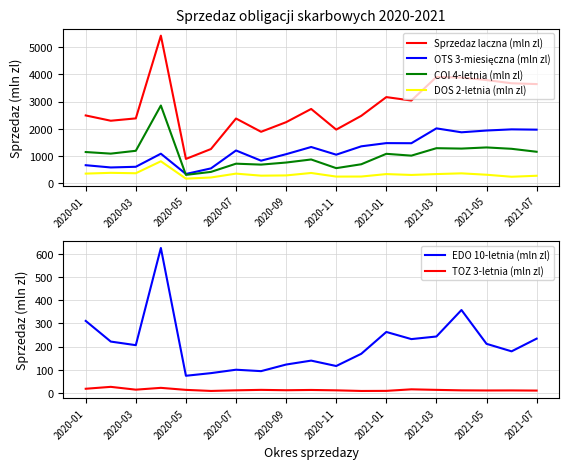

How many values in the Sprzedaz laczna (mln zl) series exceed 2487?

10